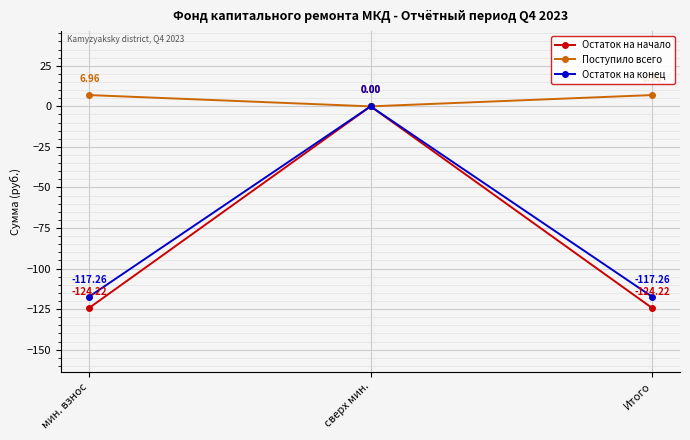

At Итого, list the series in order from largest to smallest.

Поступило всего, Остаток на конец, Остаток на начало